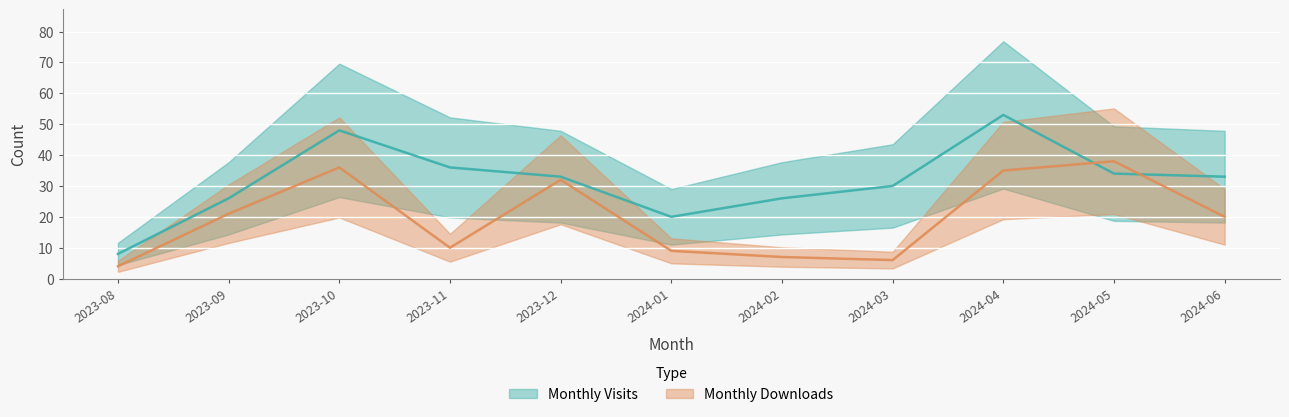

Which series ends up on top after the final intersection of monthly_download_resource and monthly_visit?

monthly_visit